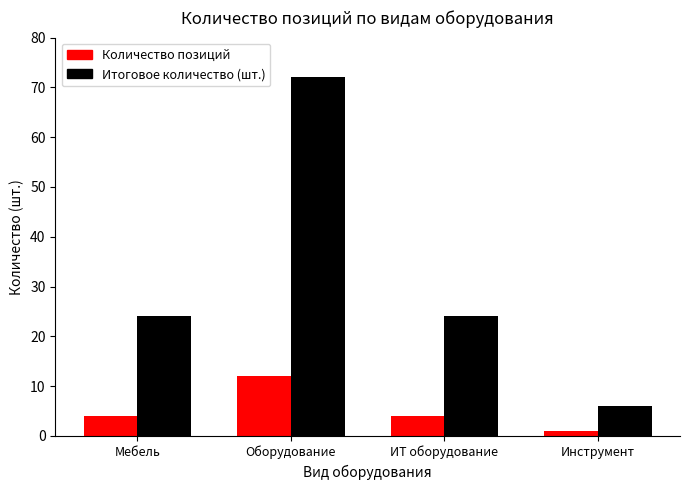

What is the difference between the highest and lowest values at Оборудование?

60